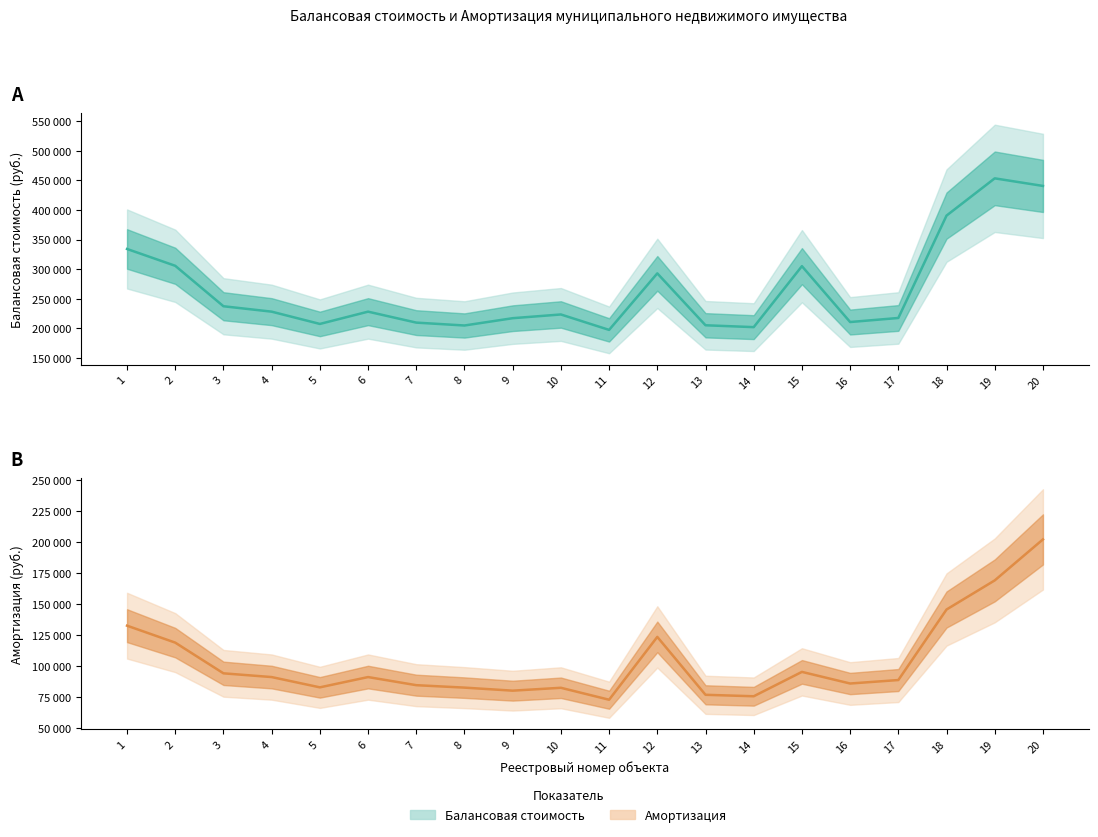

True or false: Амортизация has a value of 48854.6 at 11.

False